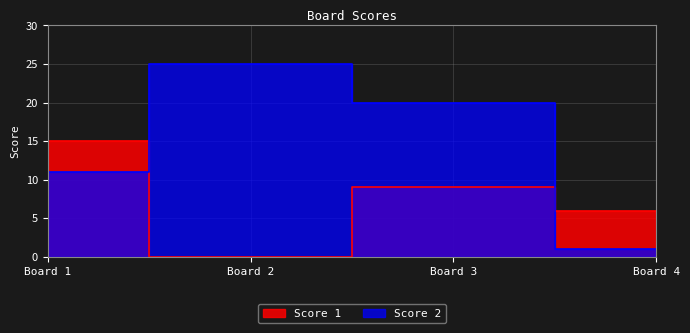

Reading left to right, list all the values displayed in this chart.

Score 1: 15	0	9	6
Score 2: 11	25	20	1